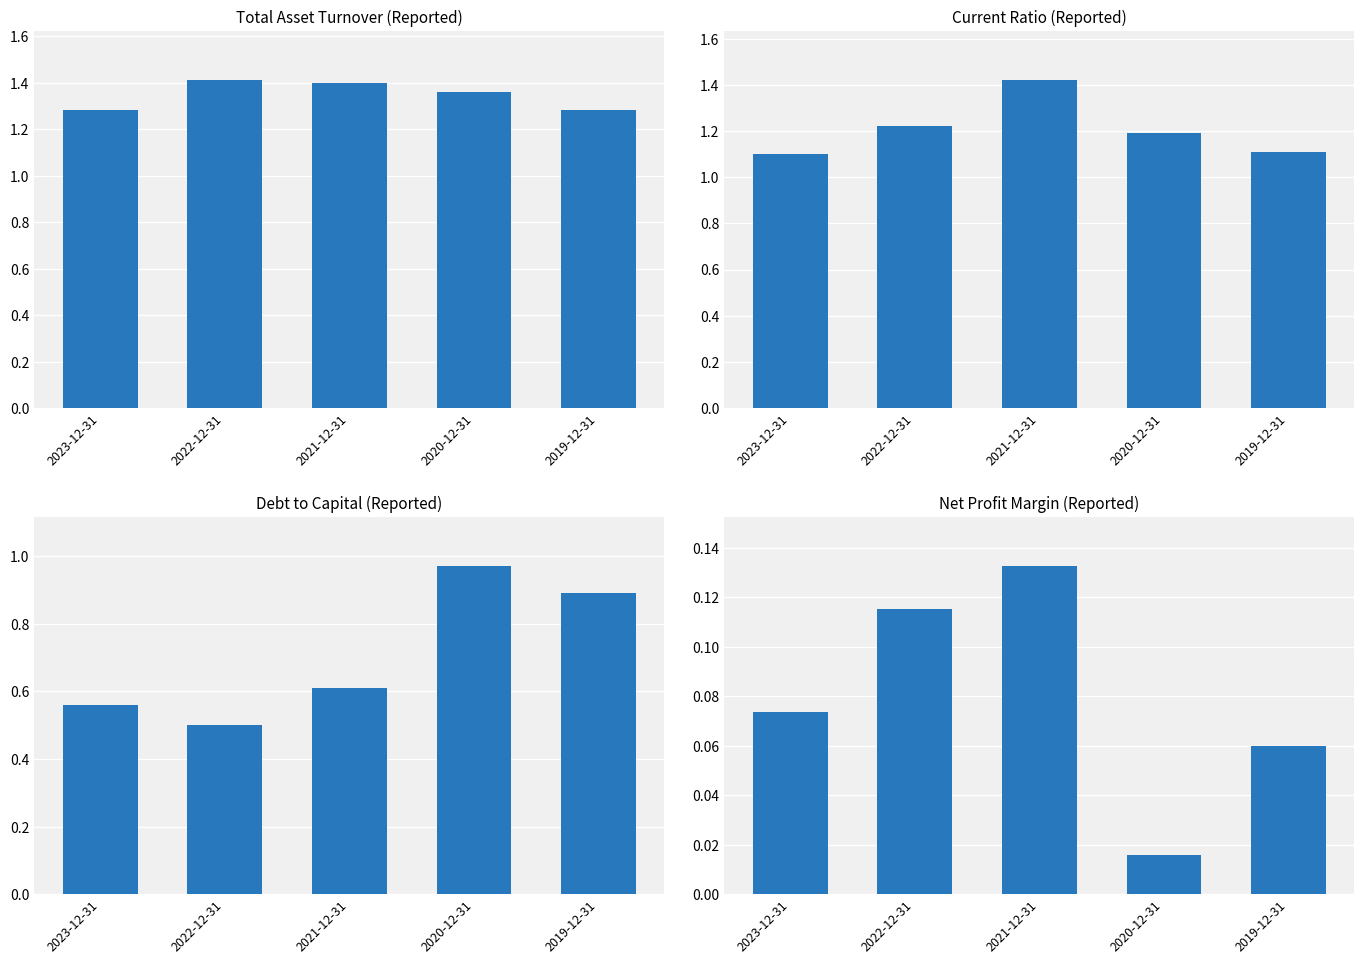

Between 2023-12-31 and 2021-12-31, which series saw the biggest shift?

Current Ratio (Reported)